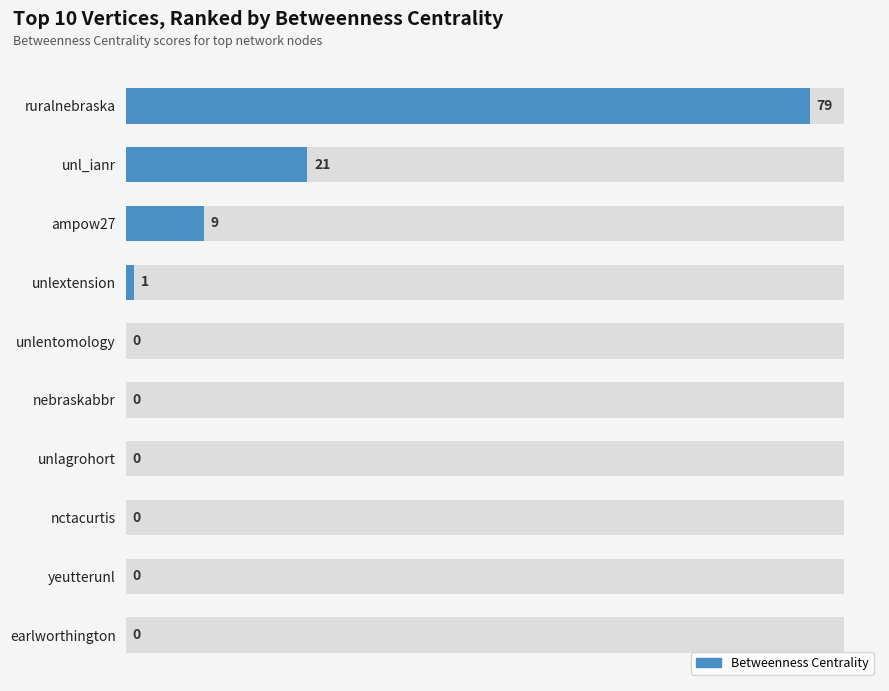

How many bars are there in total?

10